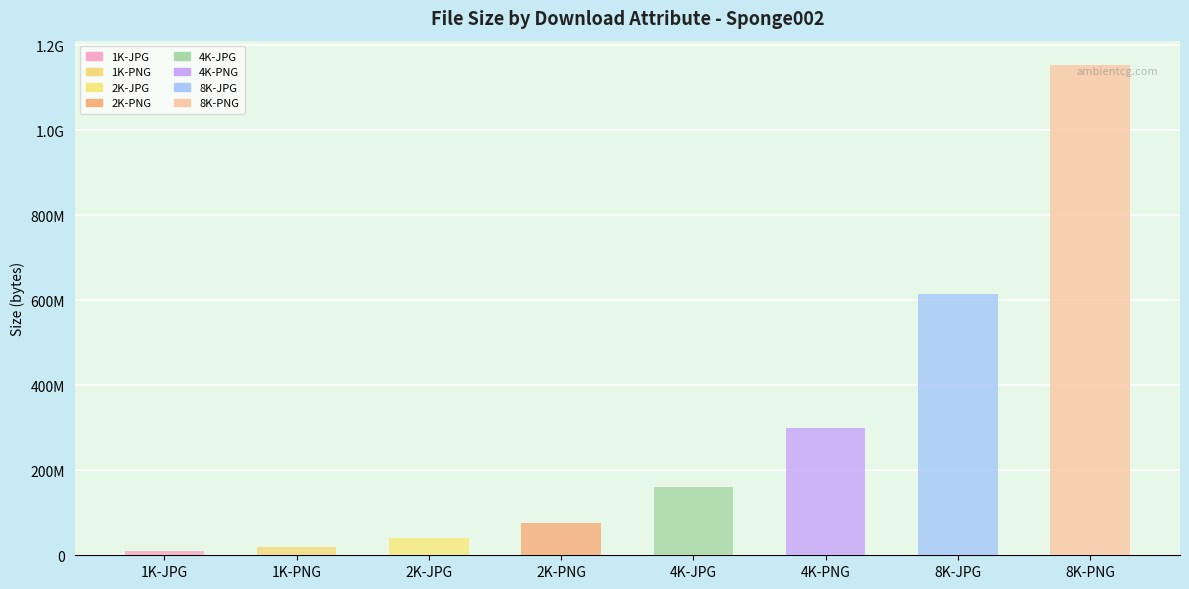

Approximately how many times larger is the value at 1K-PNG compared to 2K-PNG?

0.3